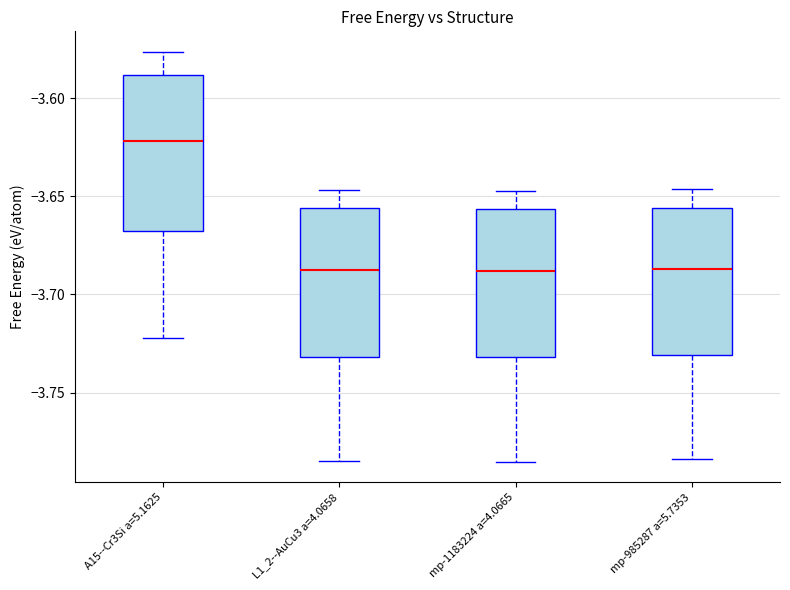

Reading left to right, read every box against the y-axis: the position of its median line, the range the box covers, and the ends of its whiskers. The values are not printed on the chart, so give them approximately, as read against the axis.

A15--Cr3Si a=5.1625: median -3.620, box -3.670 to -3.590, whiskers -3.720 to -3.575
L1_2--AuCu3 a=4.0658: median -3.685, box -3.730 to -3.655, whiskers -3.785 to -3.645
mp-1183224 a=4.0665: median -3.690, box -3.730 to -3.655, whiskers -3.785 to -3.645
mp-985287 a=5.7353: median -3.685, box -3.730 to -3.655, whiskers -3.785 to -3.645